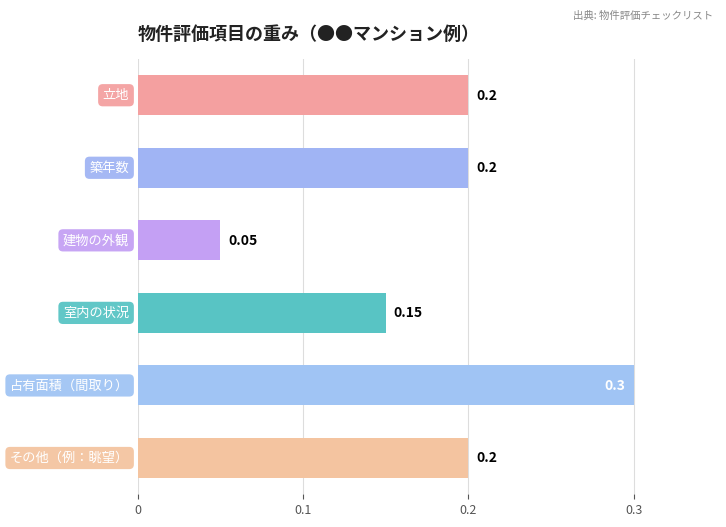

What is the sum of all values?

1.1